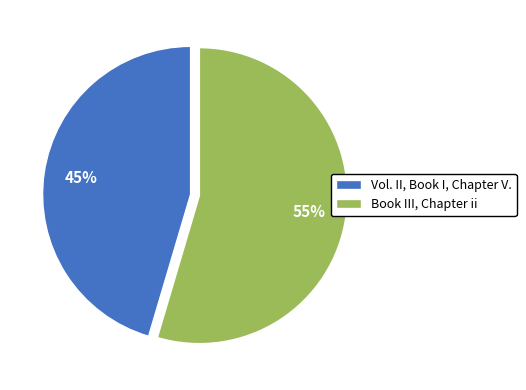

True or false: Vol. II, Book I, Chapter V. accounts for 32% of the total.

False